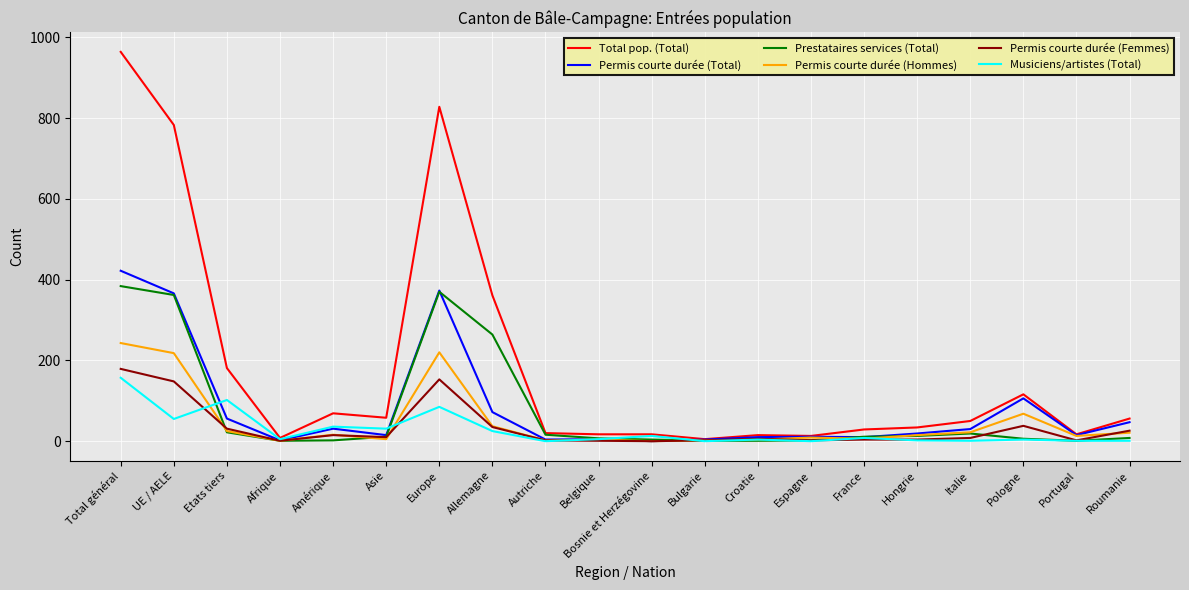

Which series has the largest total across all categories?

Total pop. (Total)